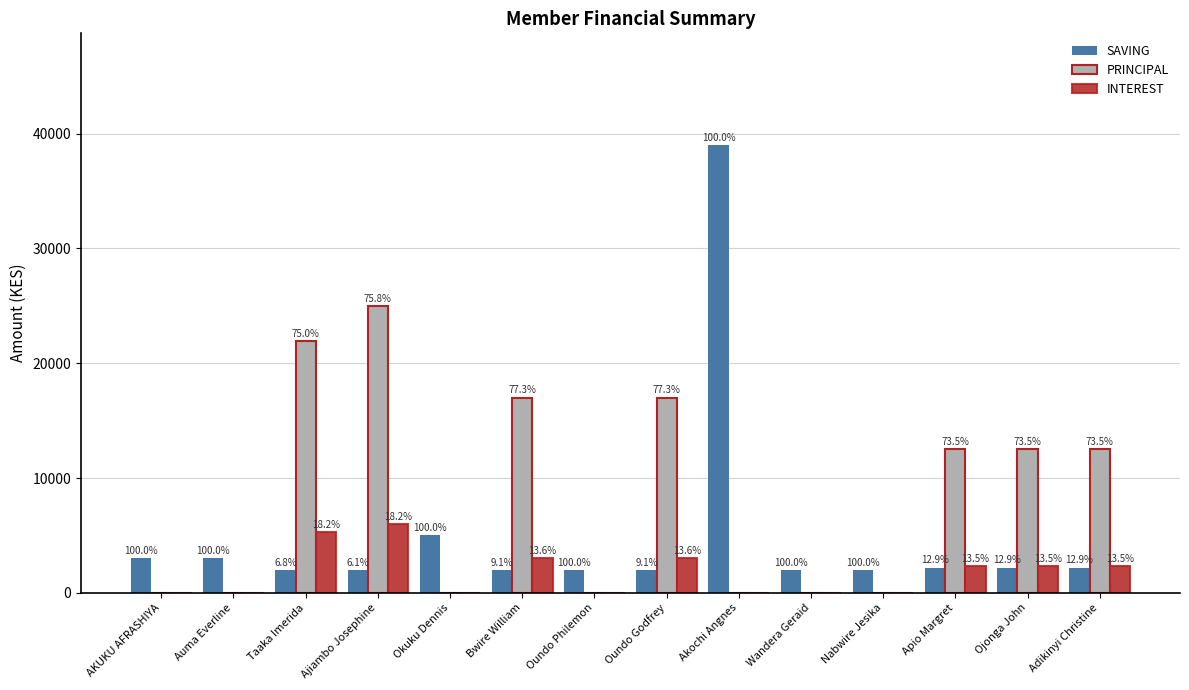

The value of SAVING at Oundo Philemon is 2000. True or false?

True